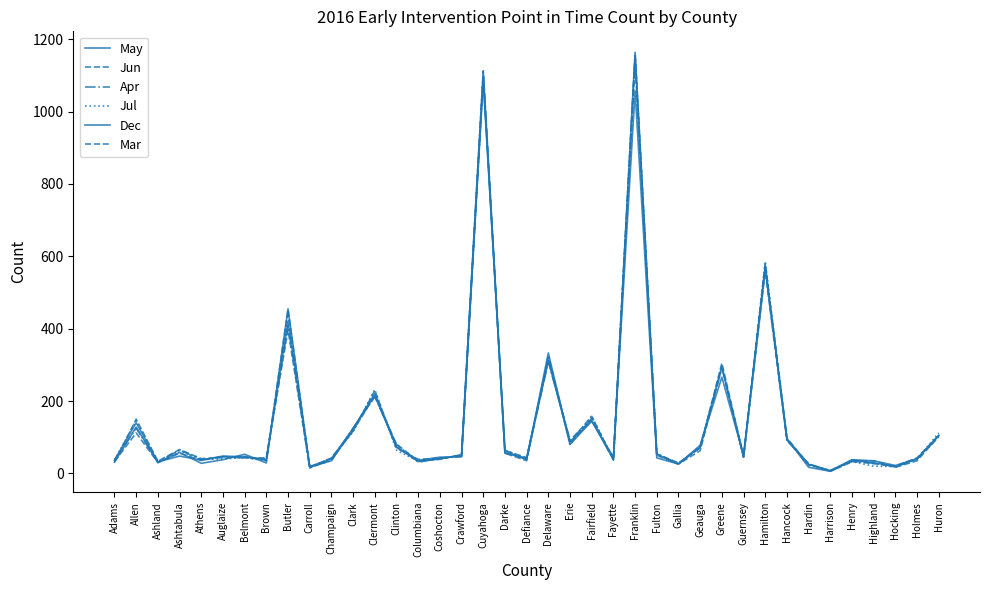

What is the difference between the Jul values at Champaign and Columbiana?

8